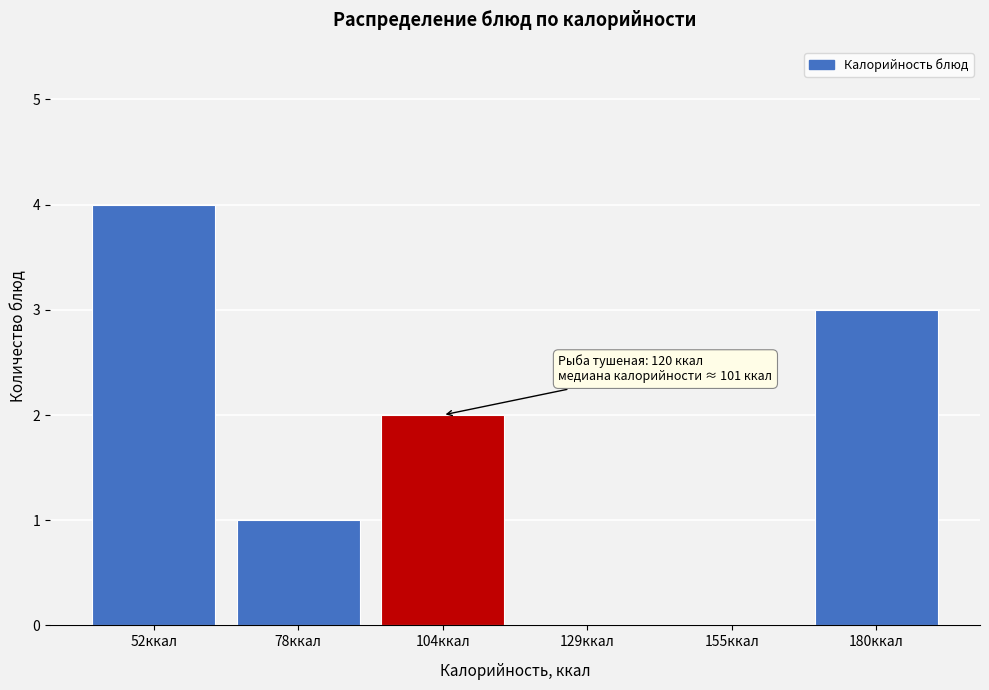

Reading left to right, transcribe all the data shown in this chart.

52ккал=4	78ккал=1	104ккал=2	129ккал=0	155ккал=0	180ккал=3